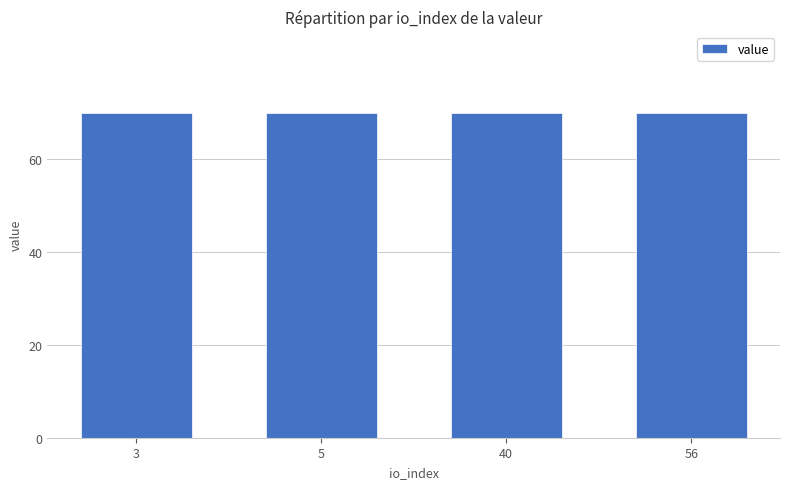

What is the difference between the maximum and minimum values?

0.1